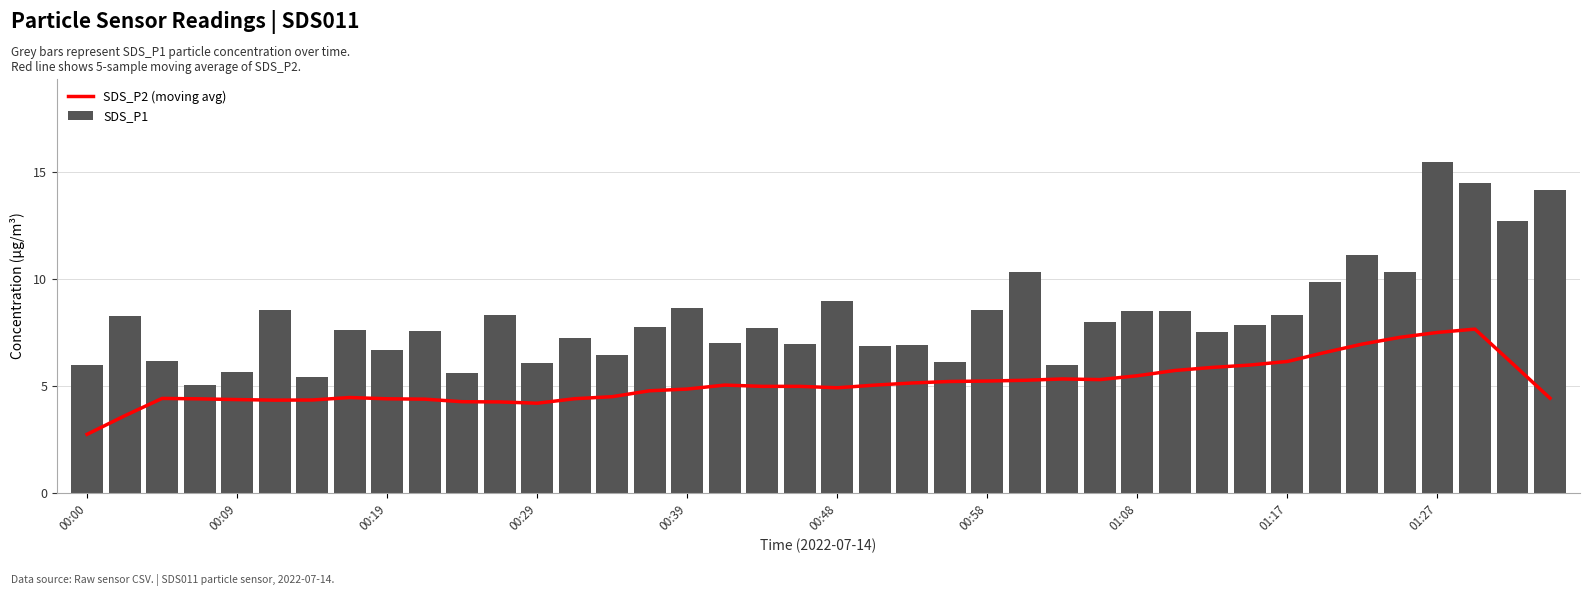

What is the highest value of the SDS_P1 series?

15.5